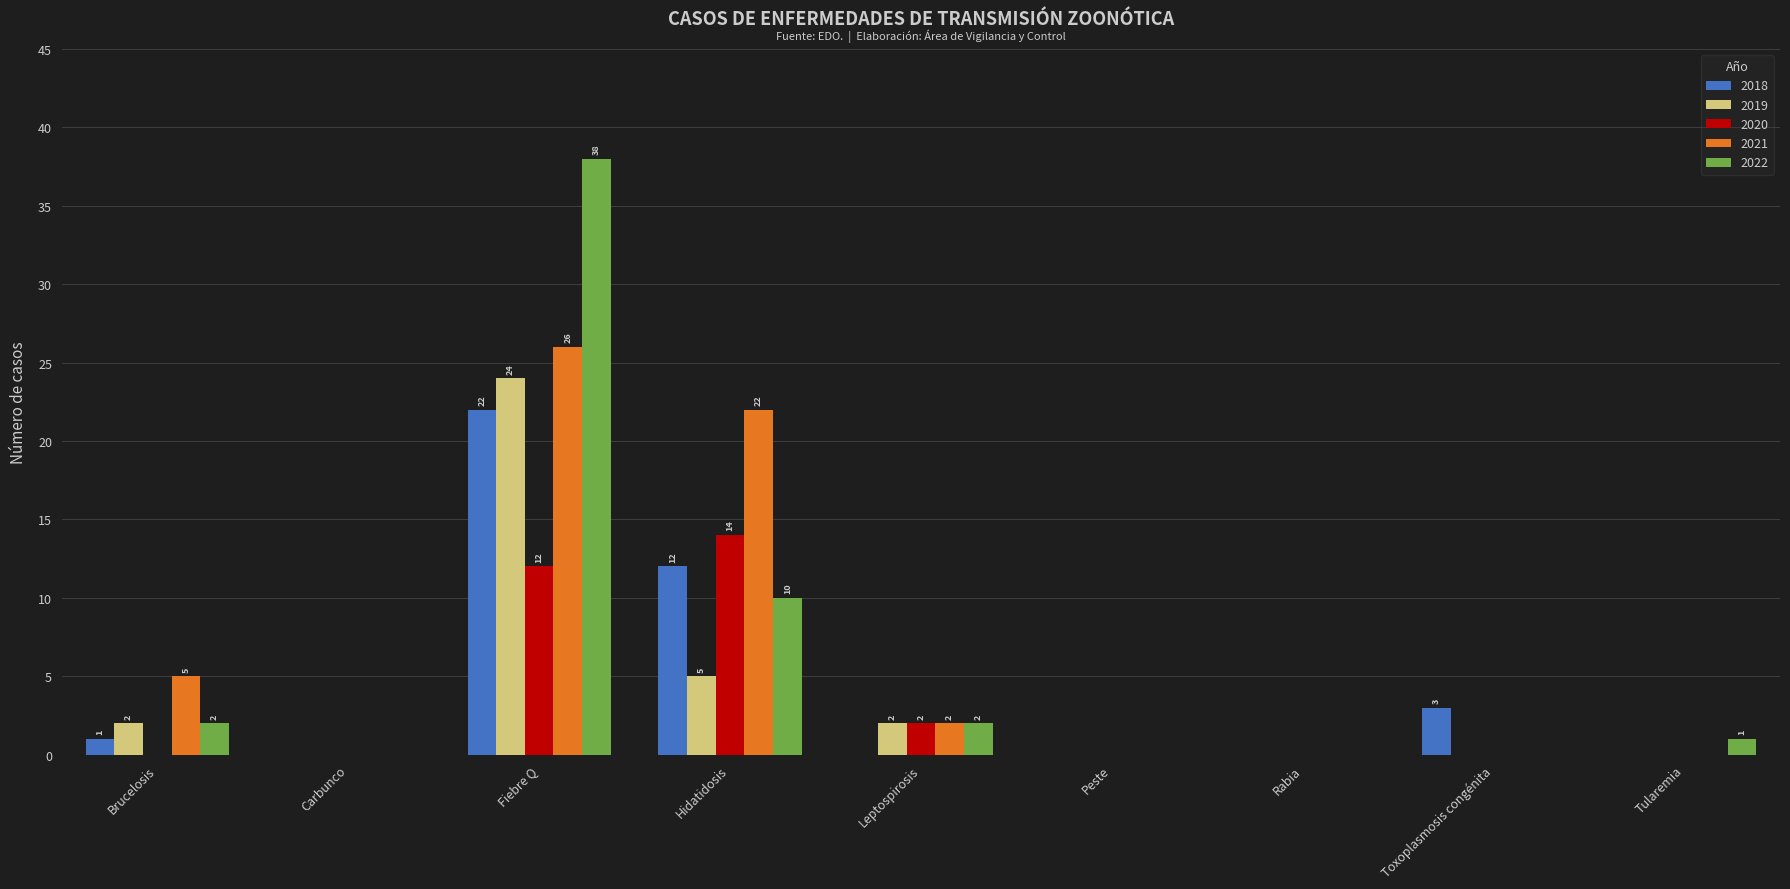

Reading left to right, extract all data points from this chart.

2018: 1	0	22	12	0	0	0	3	0
2019: 2	0	24	5	2	0	0	0	0
2020: 0	0	12	14	2	0	0	0	0
2021: 5	0	26	22	2	0	0	0	0
2022: 2	0	38	10	2	0	0	0	1